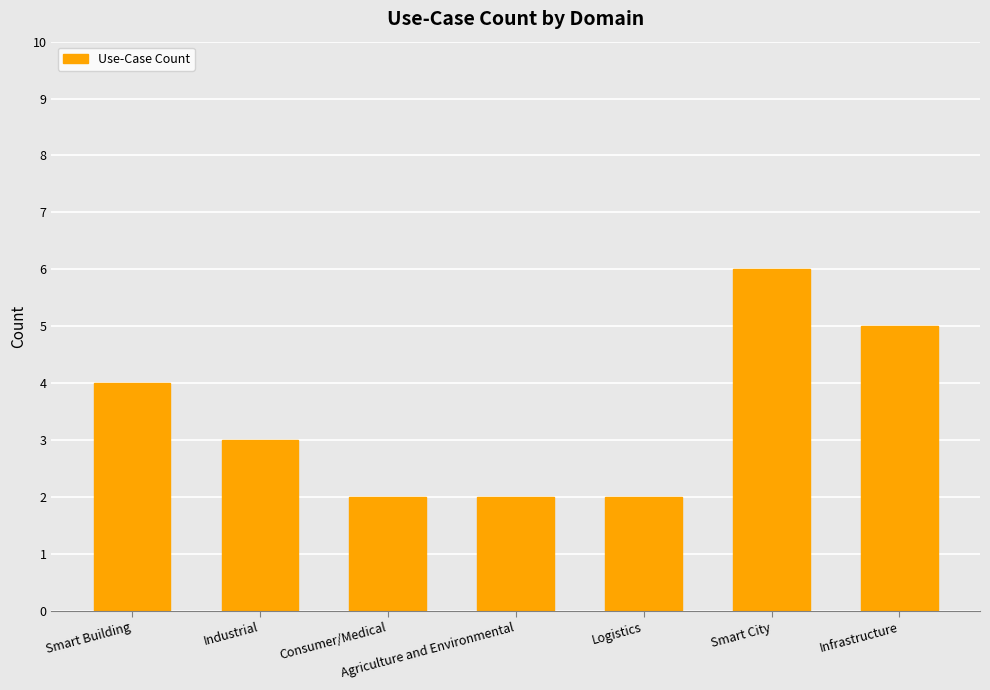

Reading left to right, what are all the values shown in this chart?

4	3	2	2	2	6	5